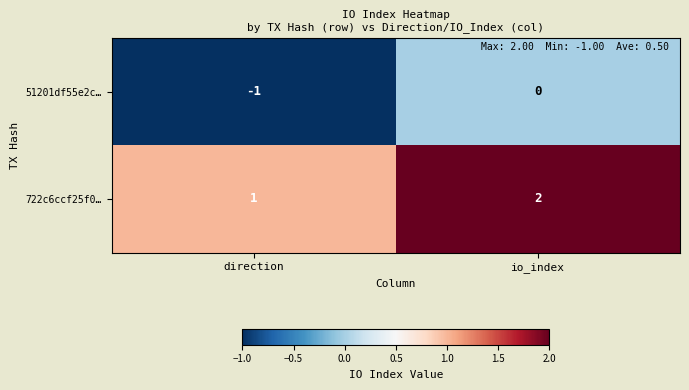

Is the value of 722c6ccf25f0… at io_index greater than the value of 51201df55e2c… at direction?

Yes